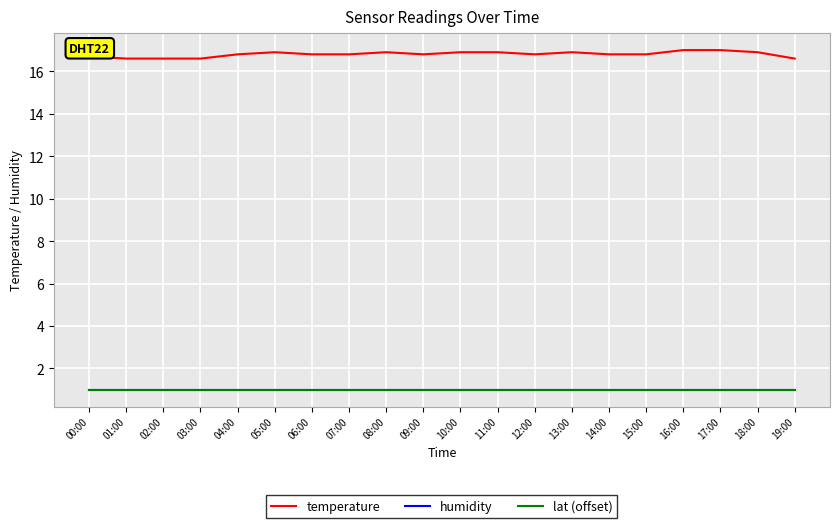

Is it true that humidity equals 1.0 at 10:00?

True